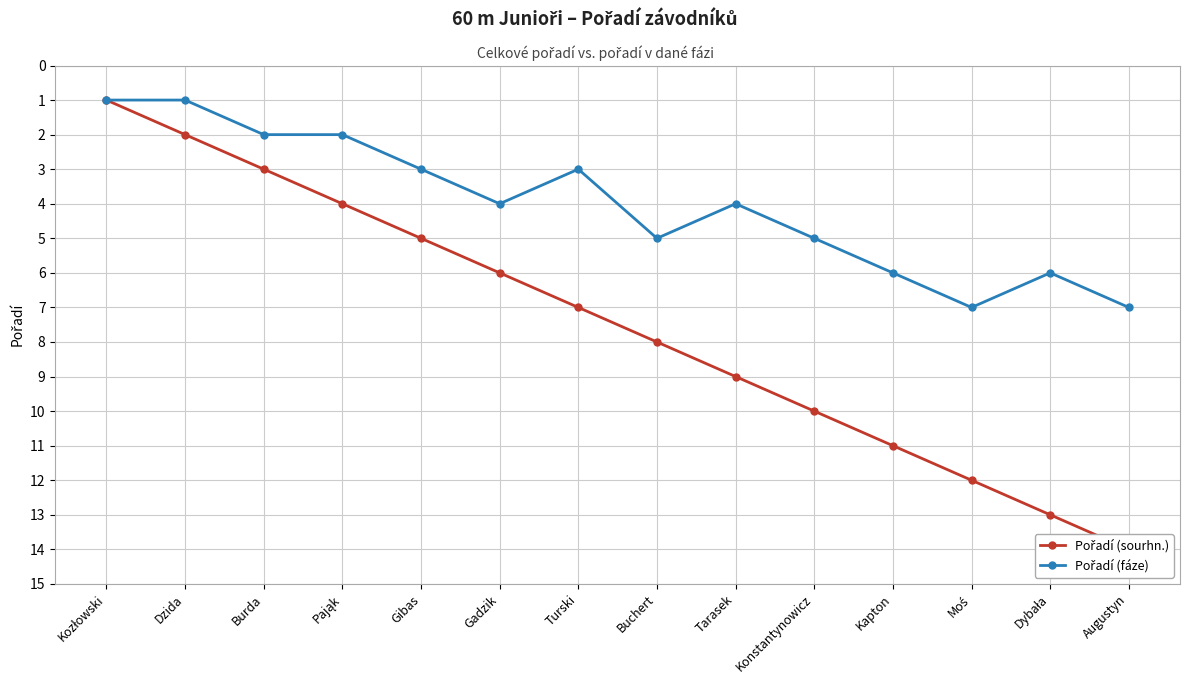

What is the total value across all series at Turski?

10